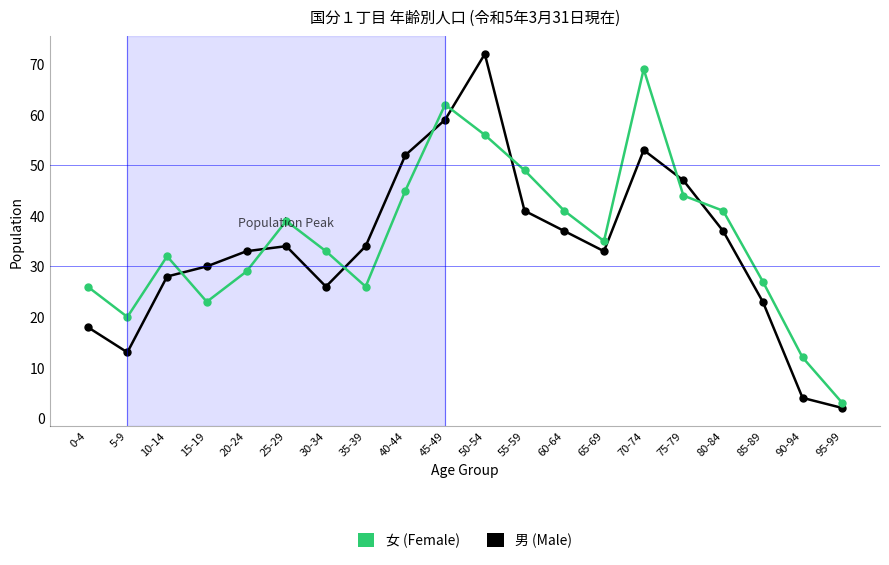

Where is the first local maximum for 女 (Female)?

10-14